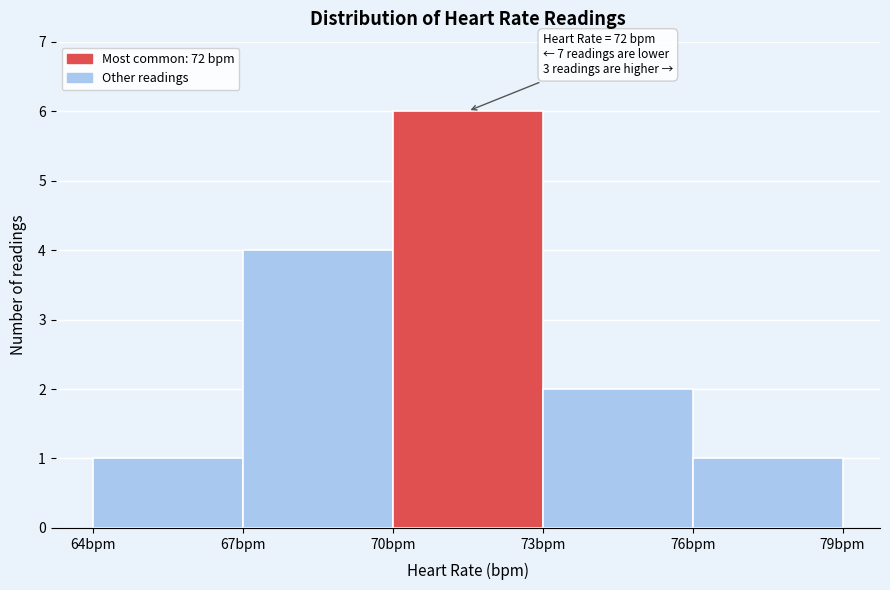

Which range on the x-axis has the tallest bar?

70 to 73